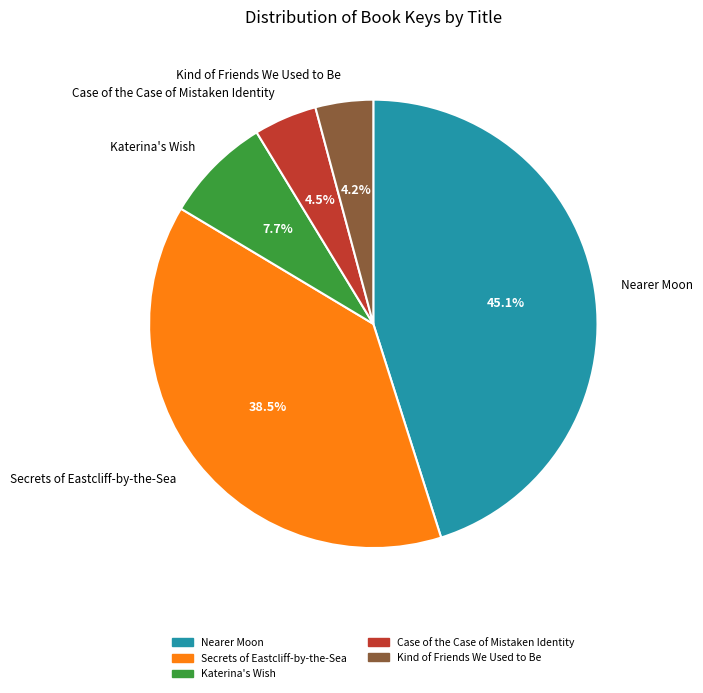

True or false: Katerina's Wish accounts for 1% of the total.

False